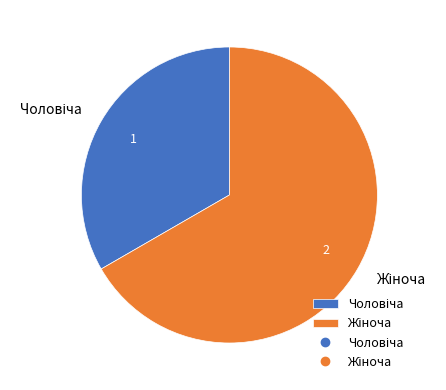

Is there a majority slice in this chart?

Yes